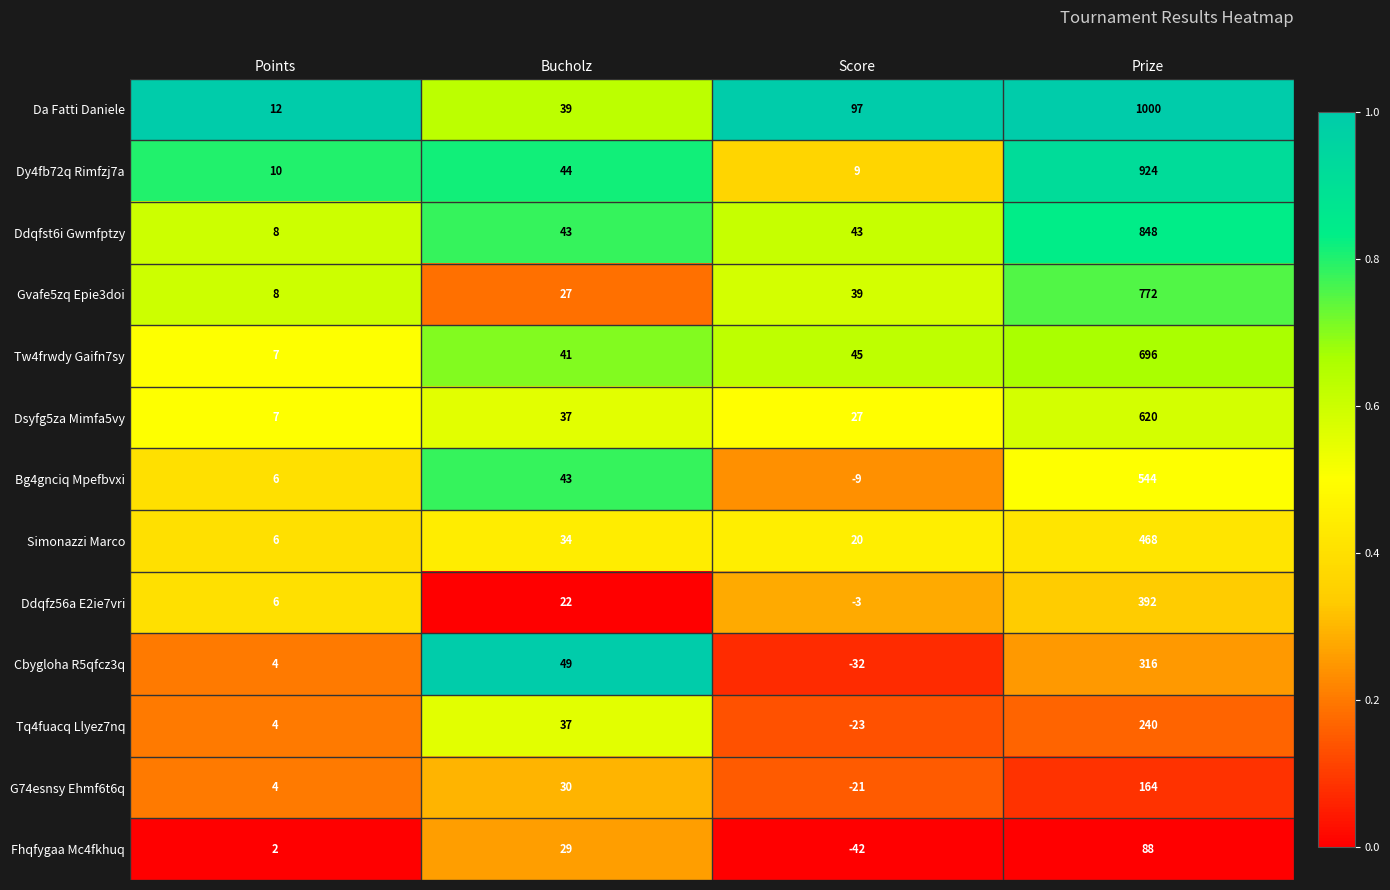

Read the Cbygloha R5qfcz3q value at Score.

-32